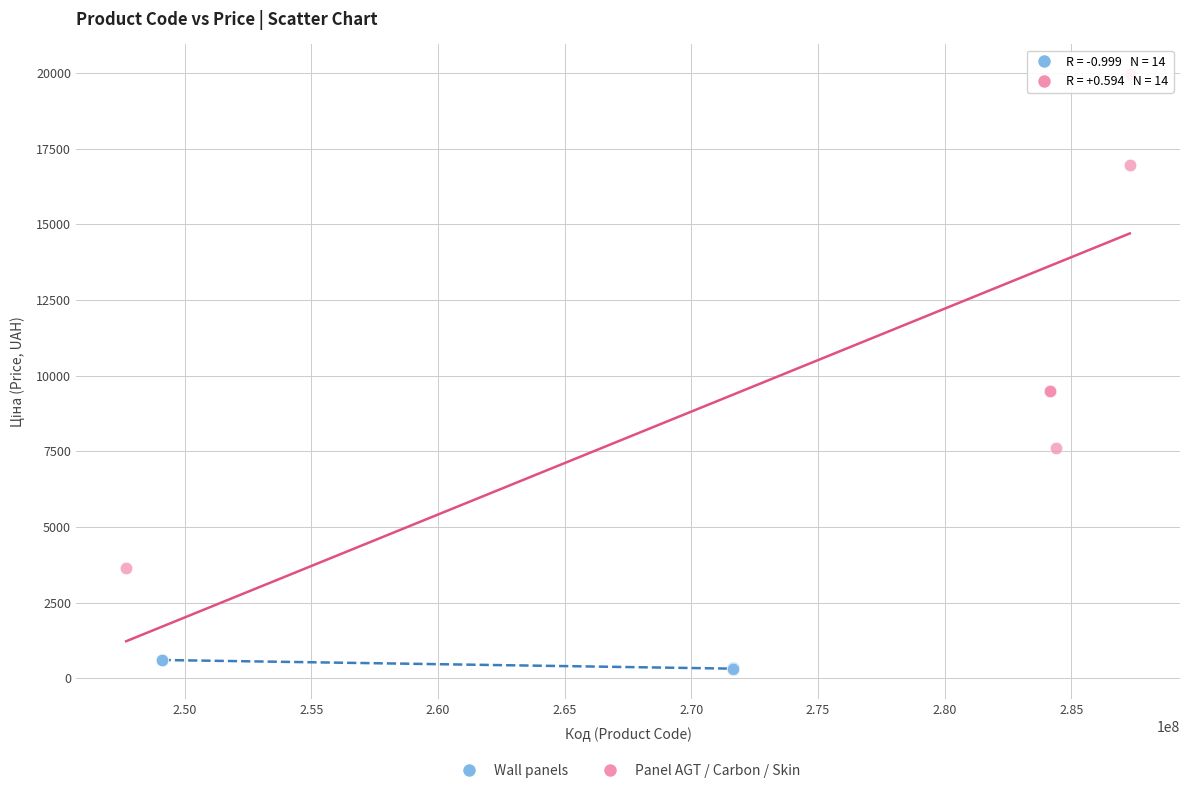

Which series reaches the minimum Y coordinate?

Wall panels